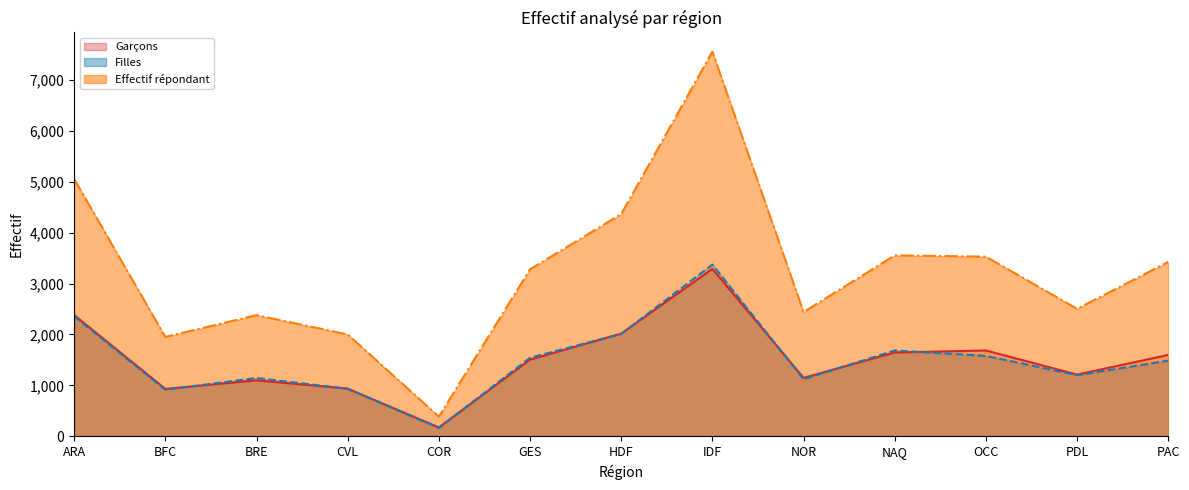

Reading right to left, transcribe all the data shown in this chart.

Garçons: PAC=1598	PDL=1211	OCC=1685	NAQ=1645	NOR=1147	IDF=3288	HDF=2017	GES=1504	COR=172	CVL=935	BRE=1097	BFC=930	ARA=2382
Filles: PAC=1485	PDL=1199	OCC=1579	NAQ=1685	NOR=1121	IDF=3374	HDF=2011	GES=1542	COR=161	CVL=932	BRE=1144	BFC=914	ARA=2357
Effectif répondant: PAC=3426	PDL=2504	OCC=3530	NAQ=3555	NOR=2441	IDF=7560	HDF=4367	GES=3281	COR=384	CVL=2001	BRE=2380	BFC=1952	ARA=5055